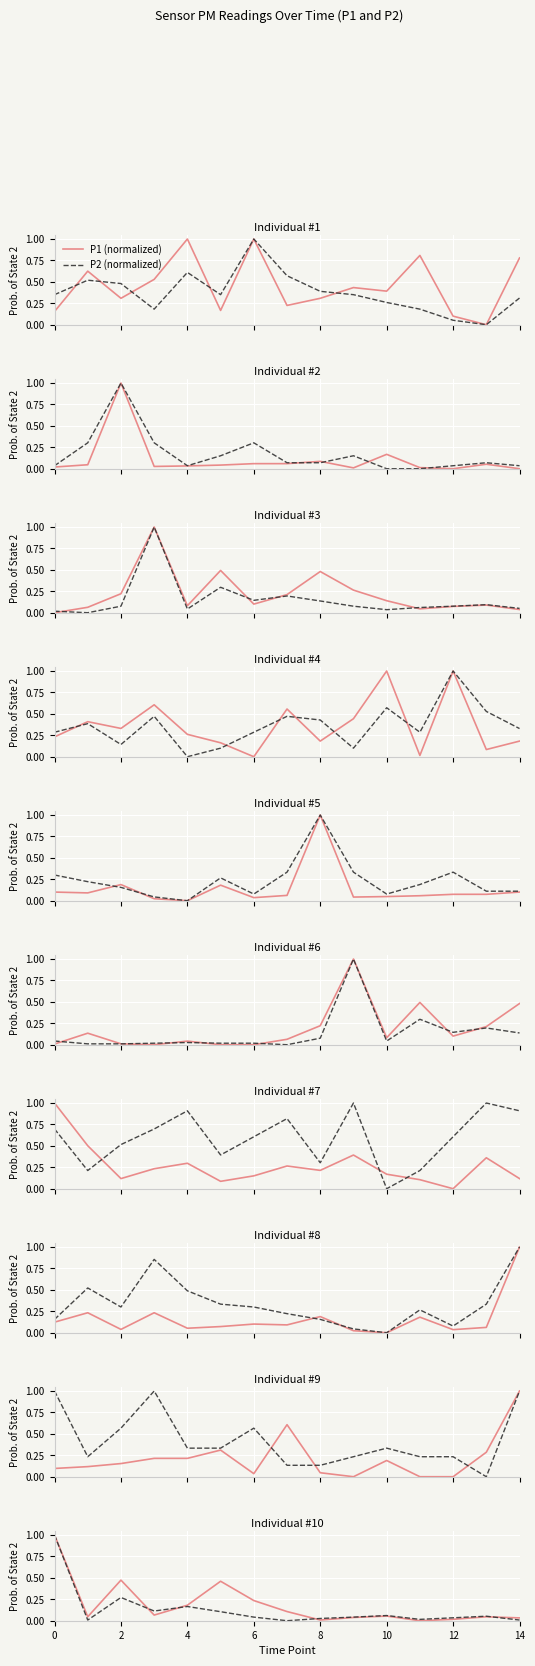

True or false: P2 (normalized) has a value of 0.3 at 2.

True